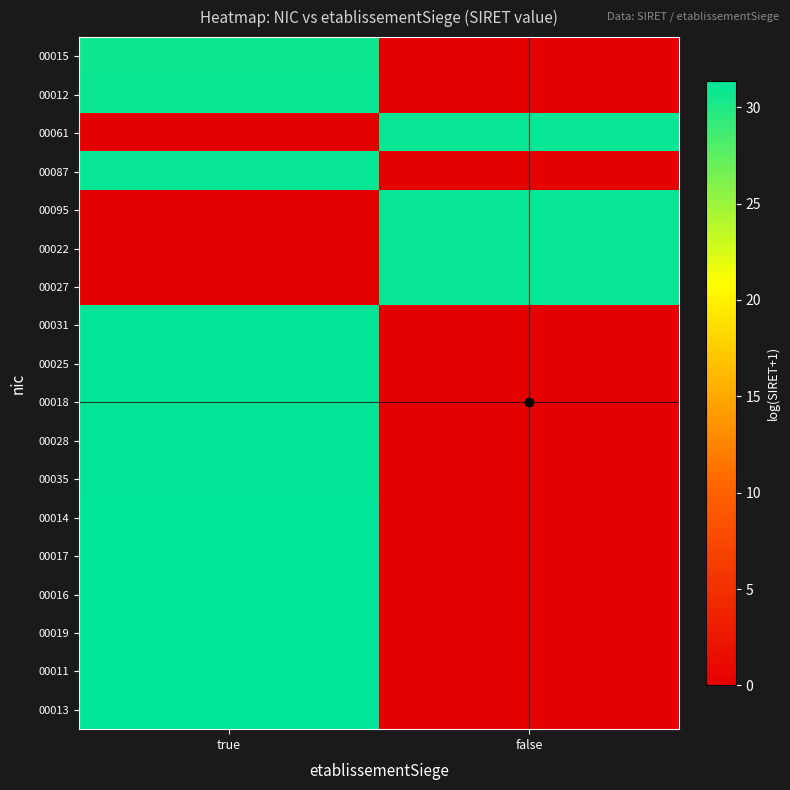

Rank the series at true from highest to lowest value.

00013, 00011, 00019, 00016, 00017, 00014, 00035, 00028, 00018, 00025, 00031, 00087, 00012, 00015, 00061, 00095, 00022, 00027